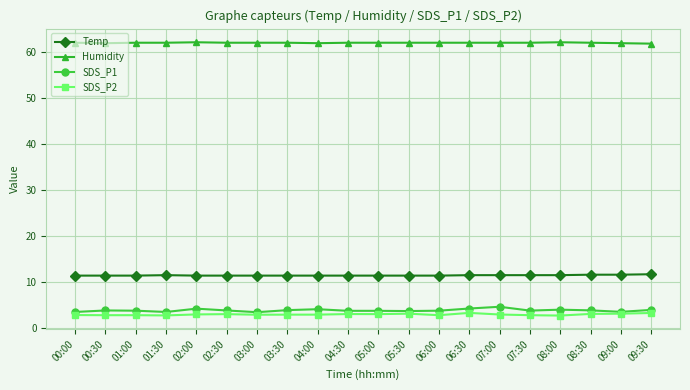

True or false: SDS_P2 has more than 1 points higher than both neighbors.

True